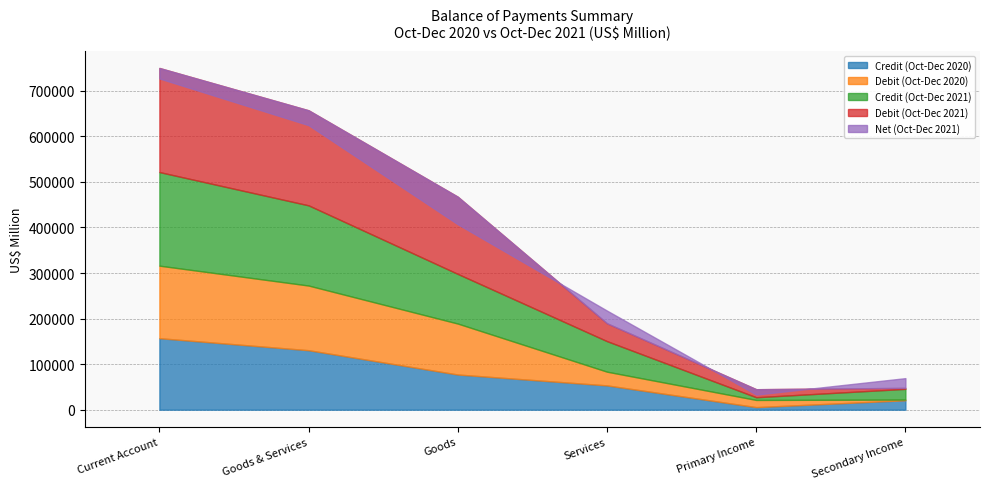

True or false: Debit (Oct-Dec 2020) has more than 0 interior local peaks.

False